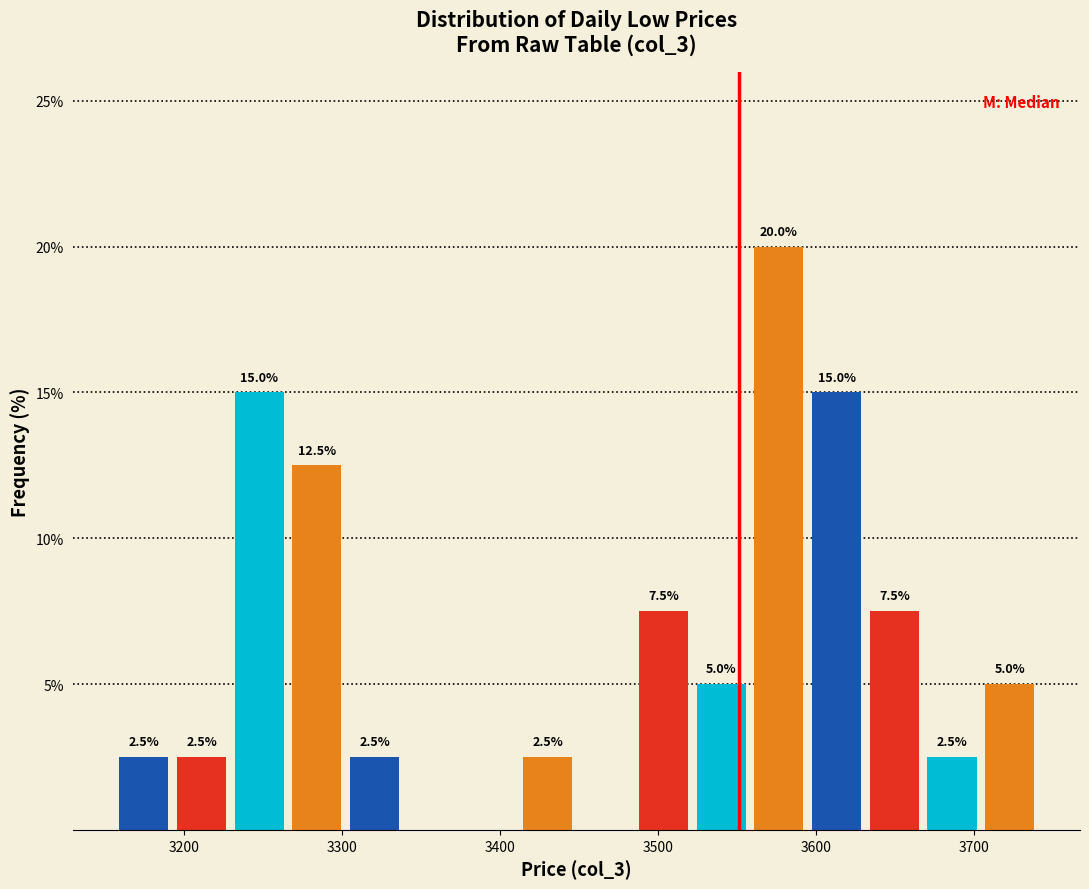

Around what value on the x-axis is the tallest bar? Give the approximate position of its centre, as read against the axis.

3580